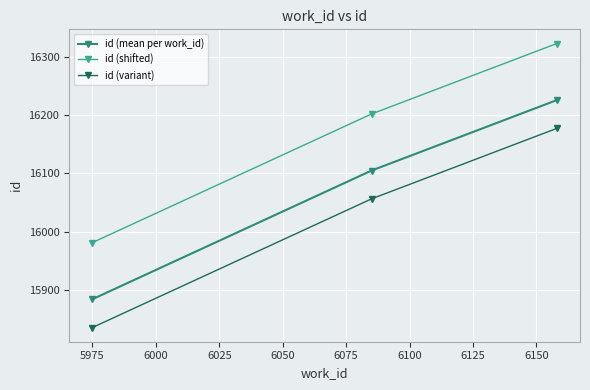

How many data points in id (shifted) are less than 16201?

1